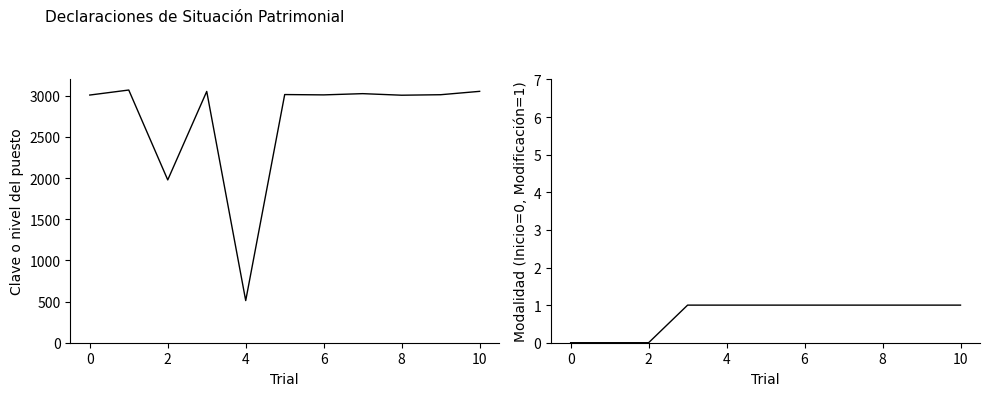

What is the difference between the maximum and minimum values in the Clave o nivel del puesto series?

2558